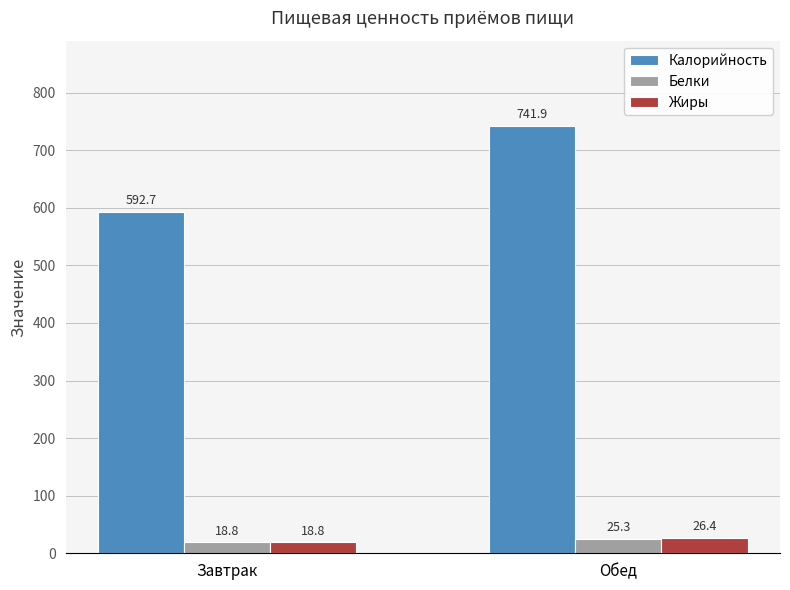

Reading left to right, list all the values displayed in this chart.

Калорийность: Завтрак=592.7	Обед=741.9
Белки: Завтрак=18.8	Обед=25.3
Жиры: Завтрак=18.8	Обед=26.4